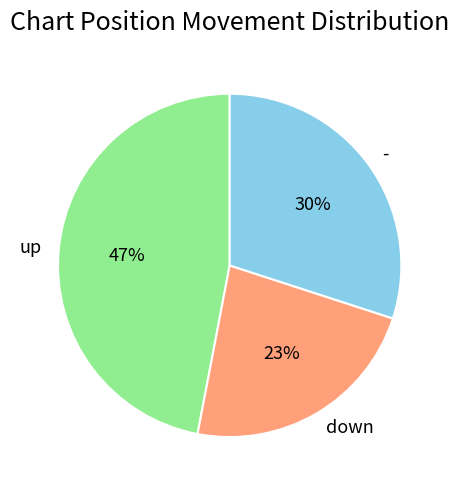

Which slice is the smallest?

down